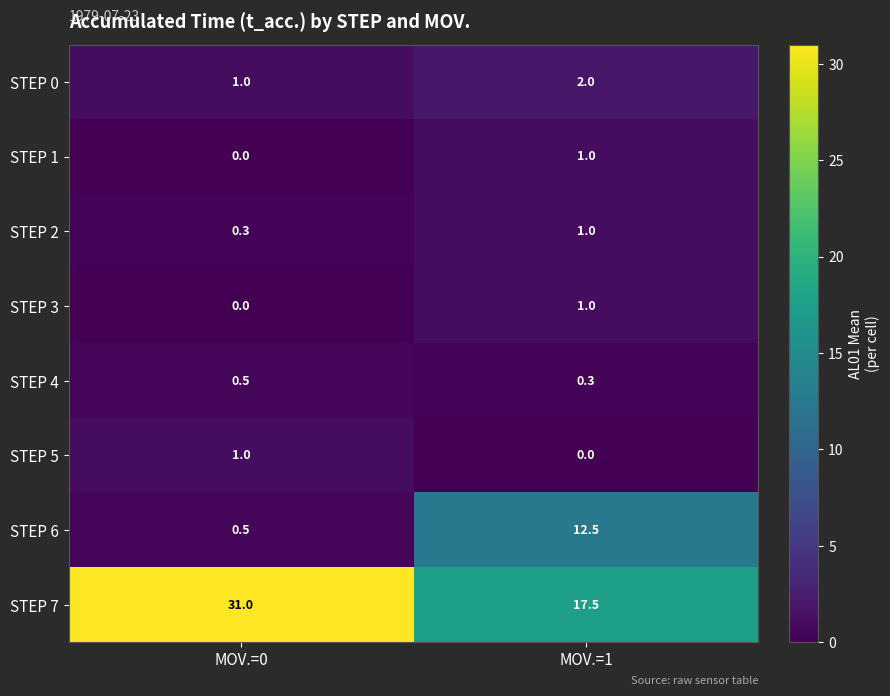

Reading left to right, what are all the values shown in this chart?

STEP 0: MOV.=0=1.0	MOV.=1=2.0
STEP 1: MOV.=0=0.0	MOV.=1=1.0
STEP 2: MOV.=0=0.3	MOV.=1=1.0
STEP 3: MOV.=0=0.0	MOV.=1=1.0
STEP 4: MOV.=0=0.5	MOV.=1=0.3
STEP 5: MOV.=0=1.0	MOV.=1=0.0
STEP 6: MOV.=0=0.5	MOV.=1=12.5
STEP 7: MOV.=0=31.0	MOV.=1=17.5